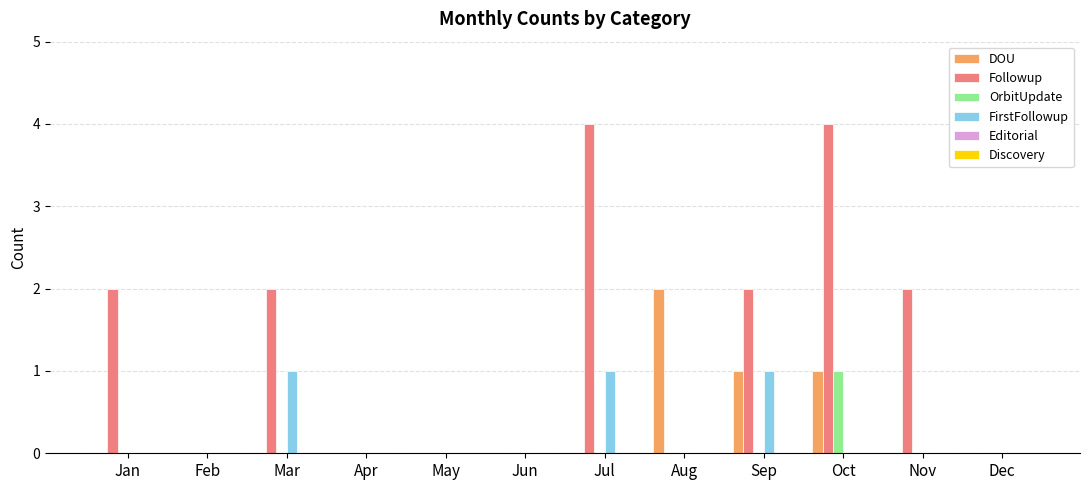

At which category is the sum across all series the highest?

Oct